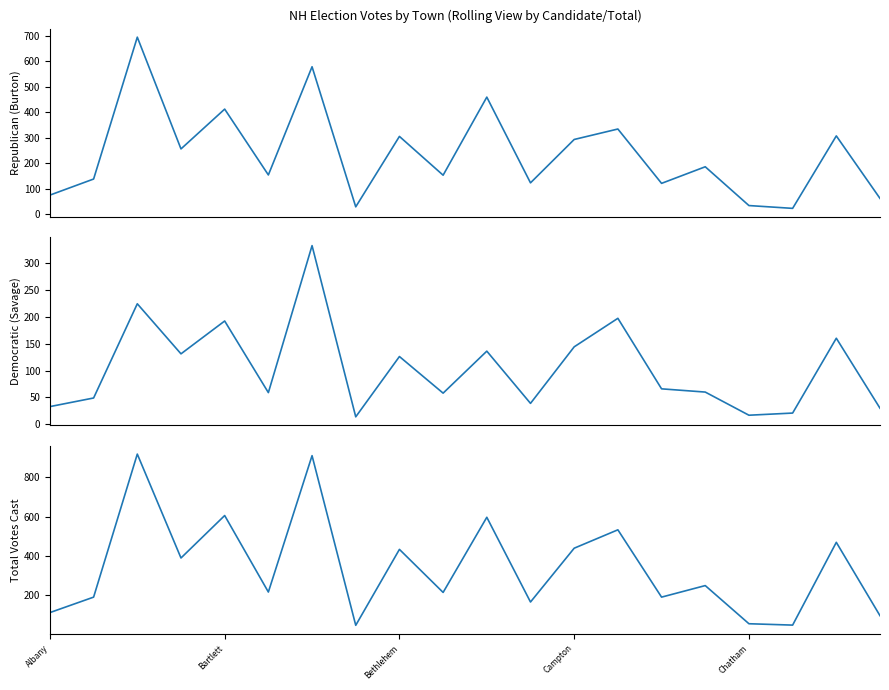

What position from the right is 18?

2